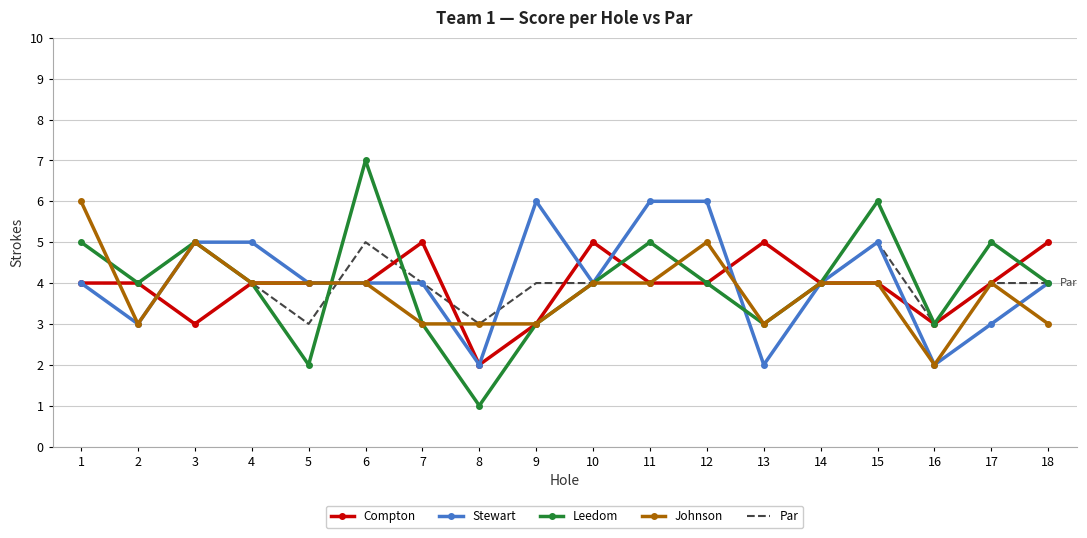

Which label corresponds to the largest value in the chart?

6